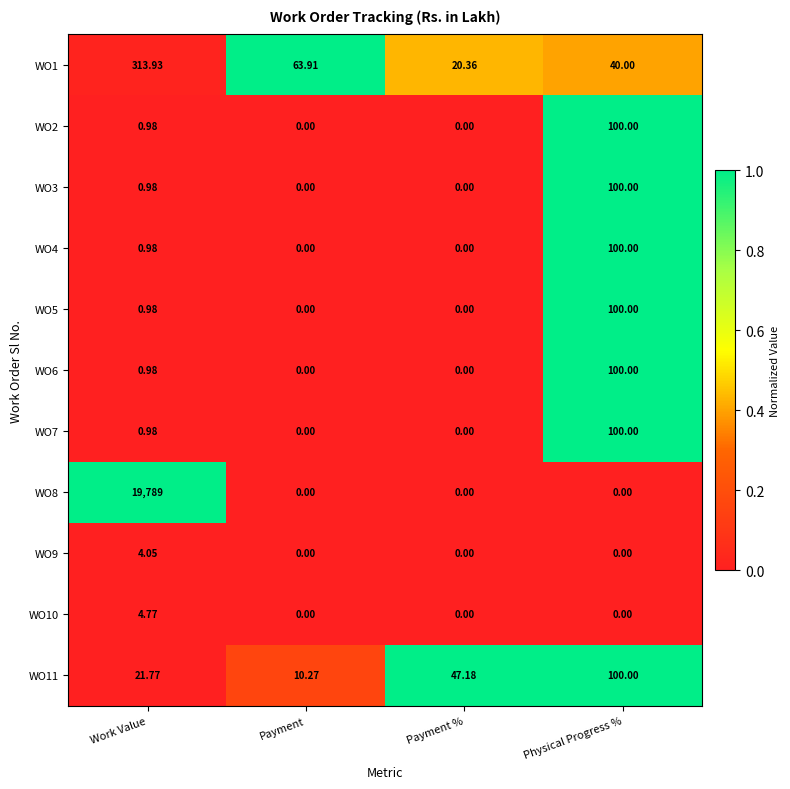

List the labels in order of WO1 value, smallest first.

Payment %, Physical Progress %, Payment, Work Value